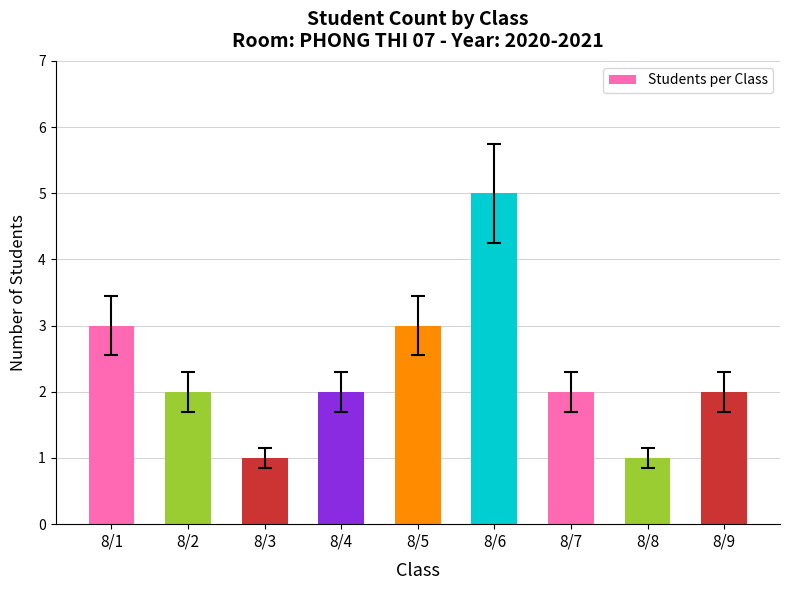

Is it true that the value at 8/3 is 1?

True